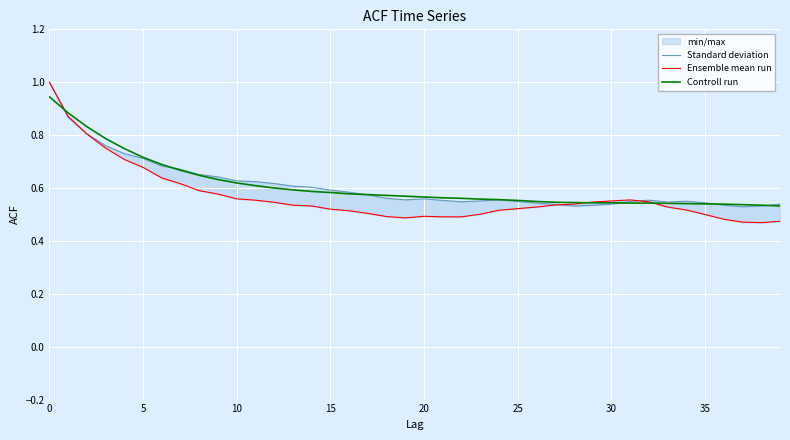

What is the label of the 26th point from the left?

25